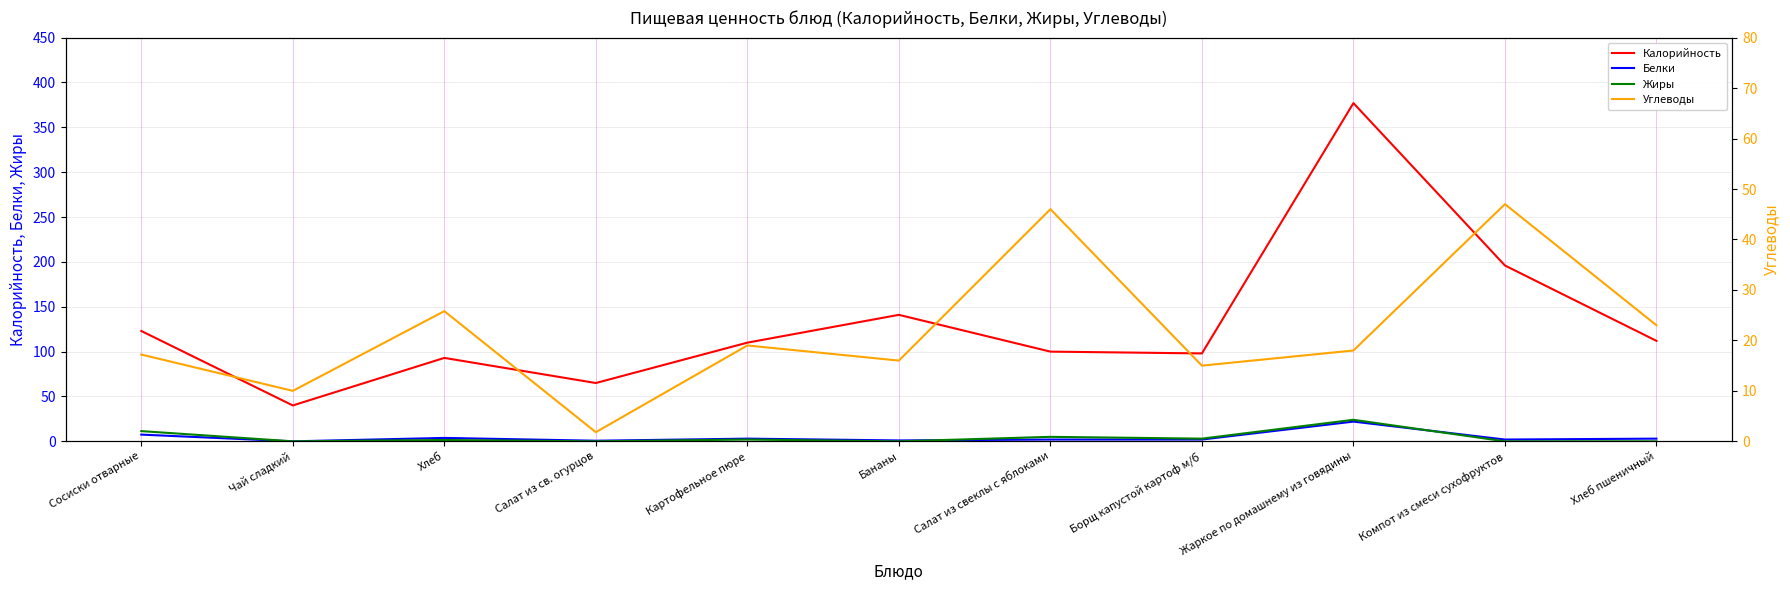

How many values in Белки are above zero?

10